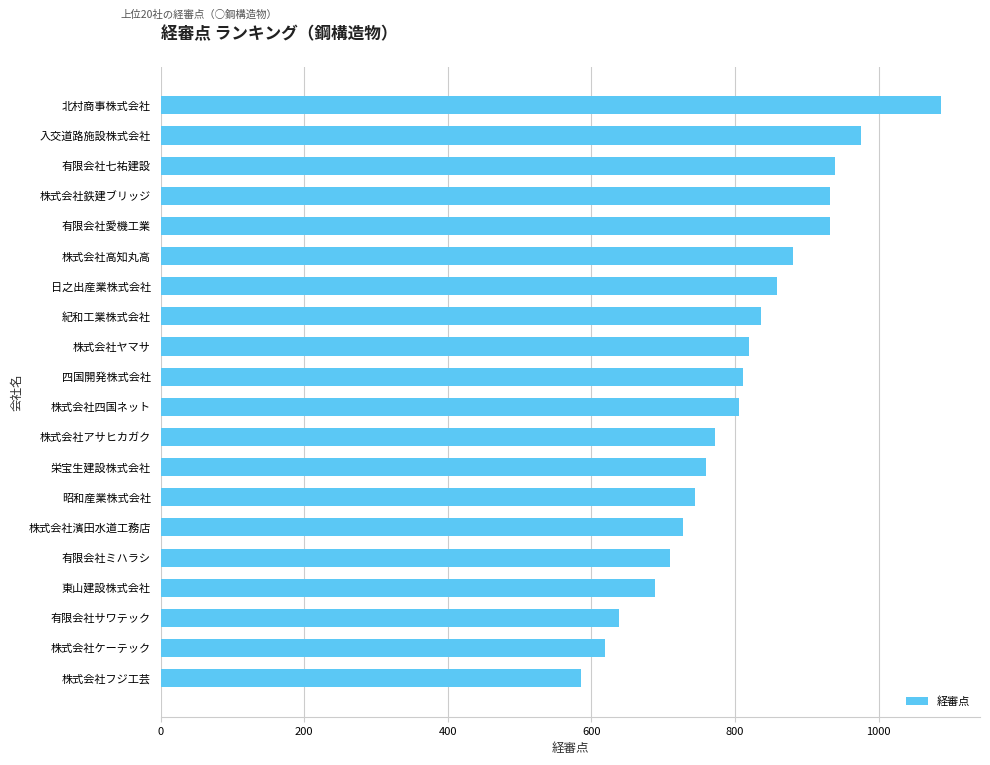

The value at 有限会社サワテック is 223. True or false?

False